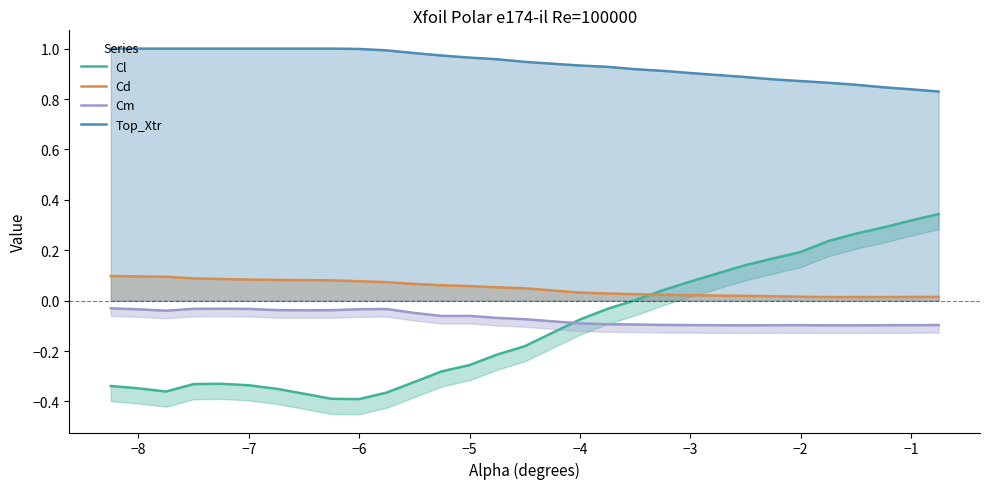

What is the average value of the Cm series?

-0.1